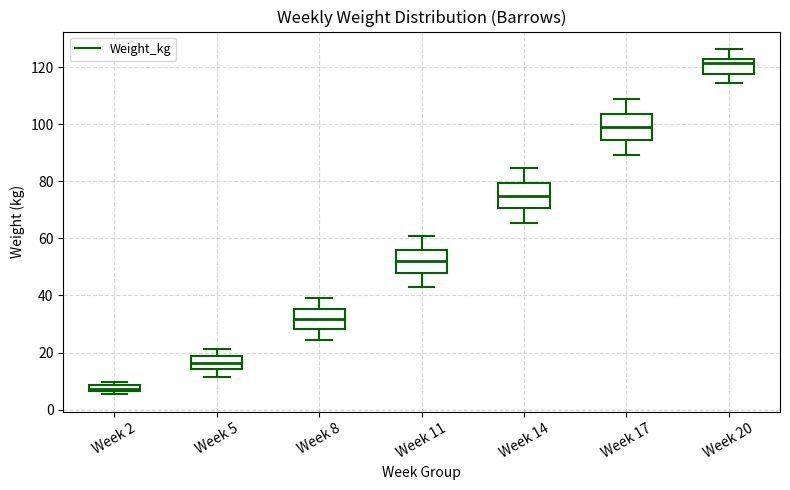

Which box's median line is the lowest?

Week 2